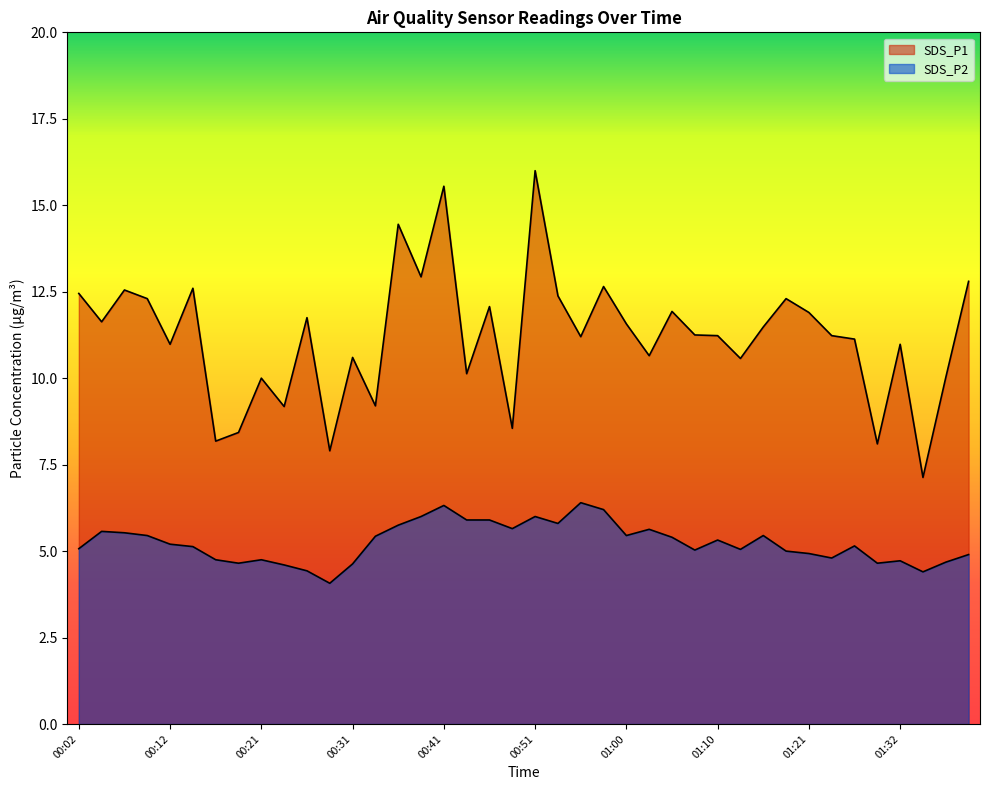

What is the label of the 40th point from the right?

00:02